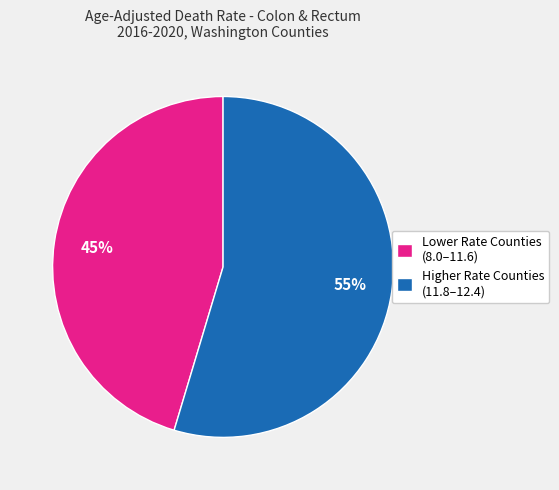

To the nearest percent, what percentage of the pie is Higher Rate Counties (11.8–12.4)?

55%